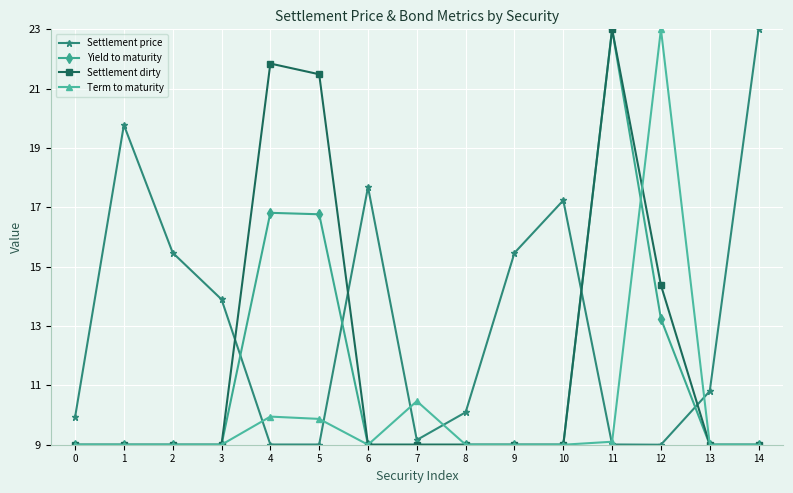

Which series changed the most between 8 and 12?

Term to maturity